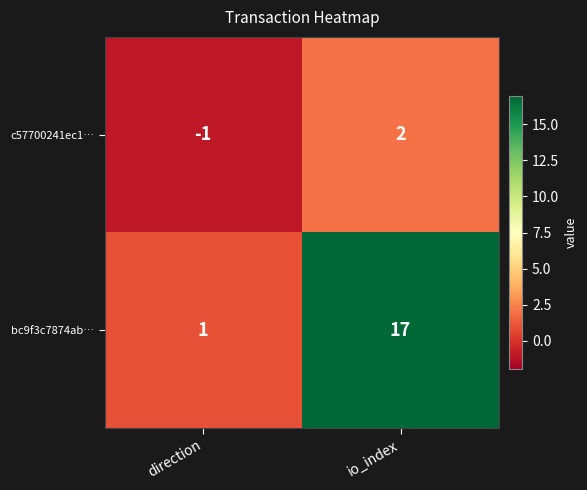

What is the average value of the bc9f3c7874ab… series?

9